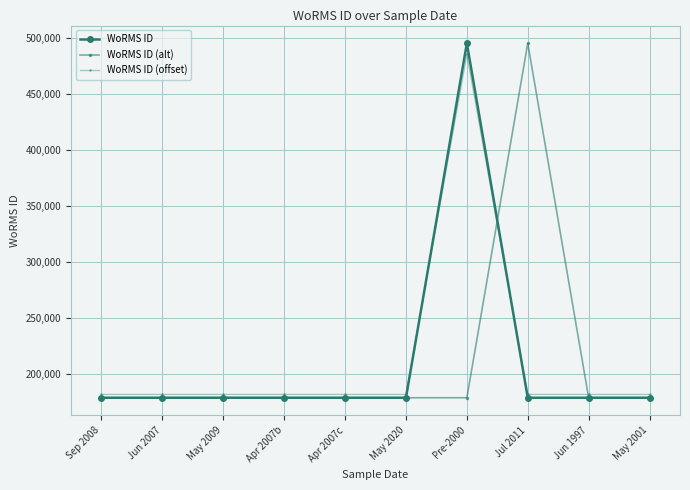

How many lines are shown in the chart?

3